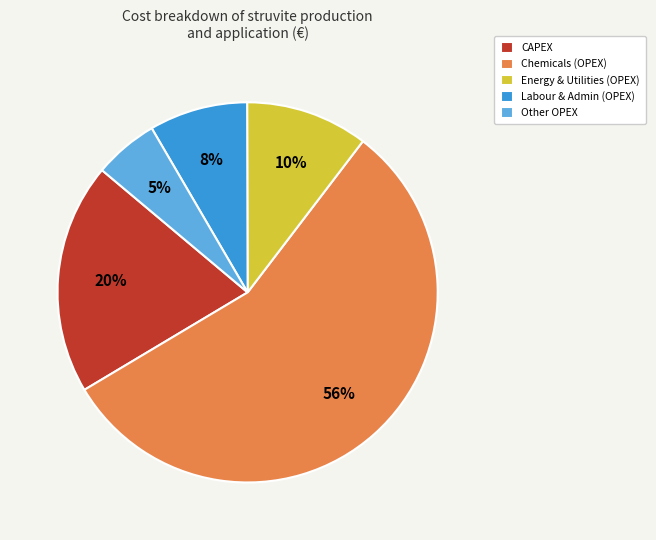

Count the number of slices in the pie.

5